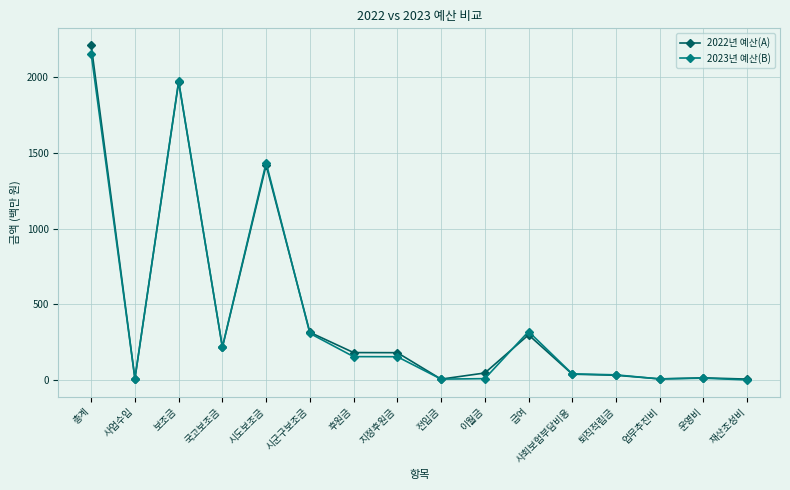

What is the maximum value for 2023년 예산(B)?

2153.4